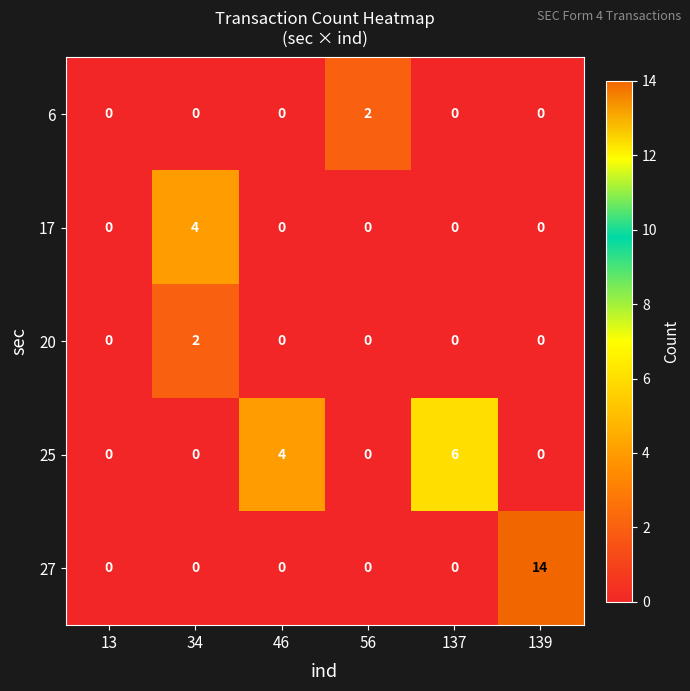

Where is 25 nearest to the value 3?

46